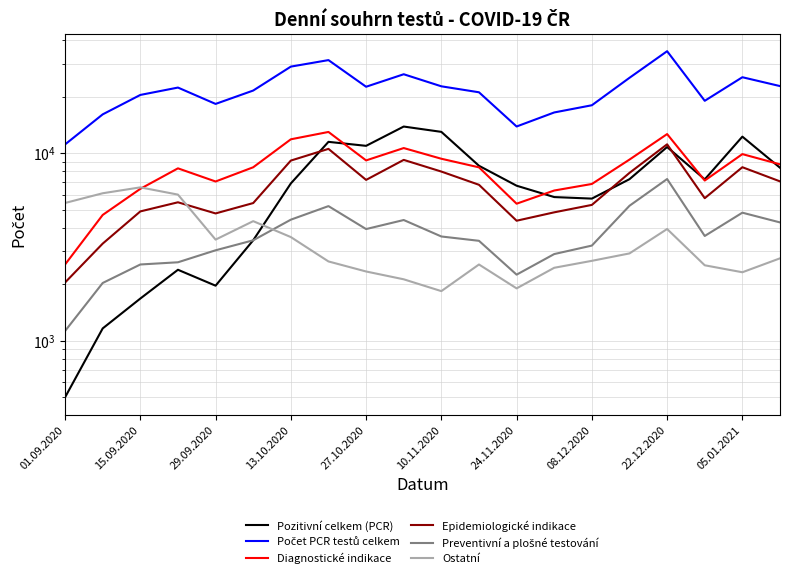

True or false: Ostatní and Počet PCR testů celkem intersect in this chart.

False